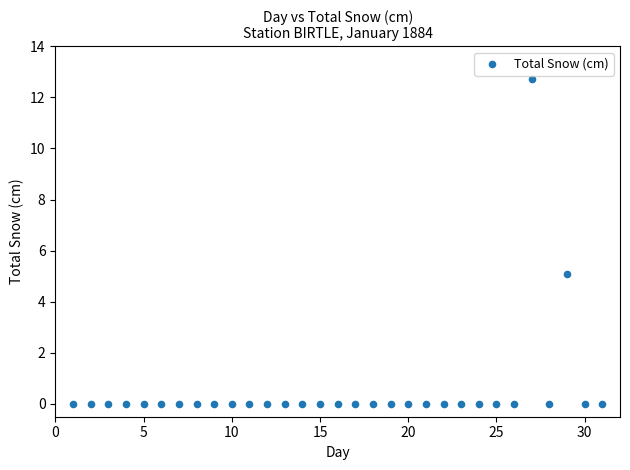

What Y value in the scatter plot is closest to 6?

5.1